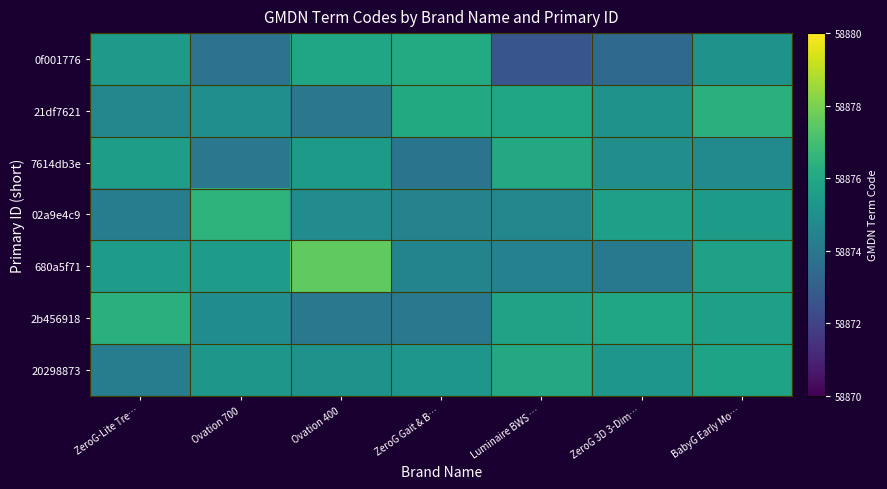

At how many categories does at least one series exceed 58877?

1